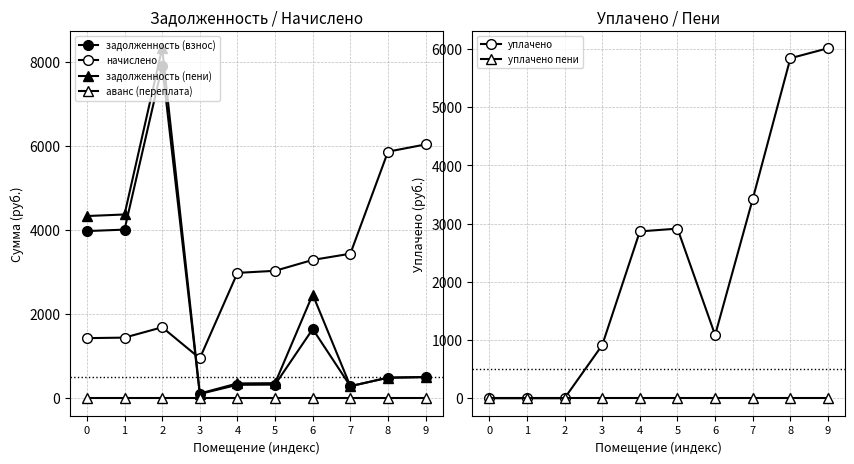

Which series ends up on top after the final intersection of задолженность (пени) and начислено?

начислено